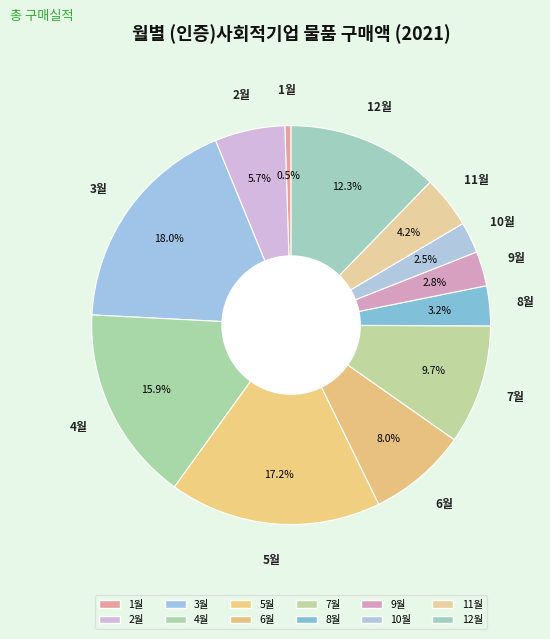

Which category has the smallest portion of the pie?

1월